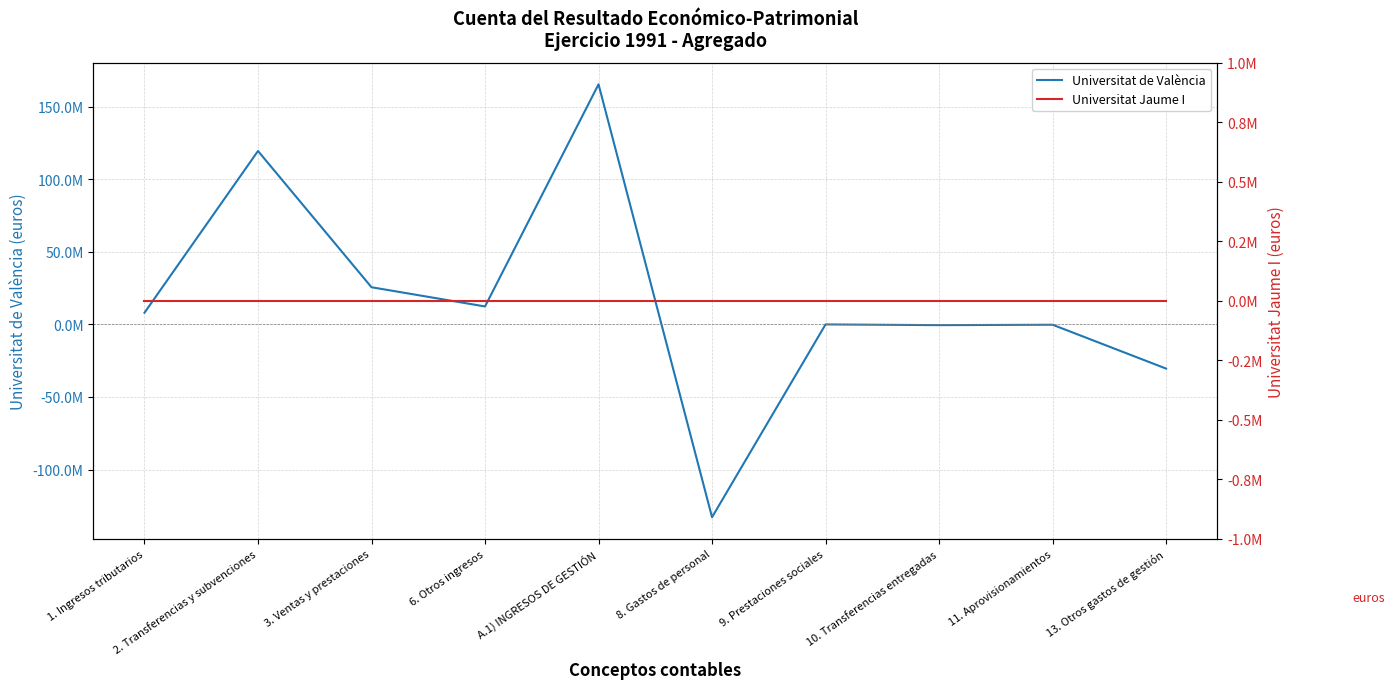

What is the minimum value for Universitat de València?

-132836733.3